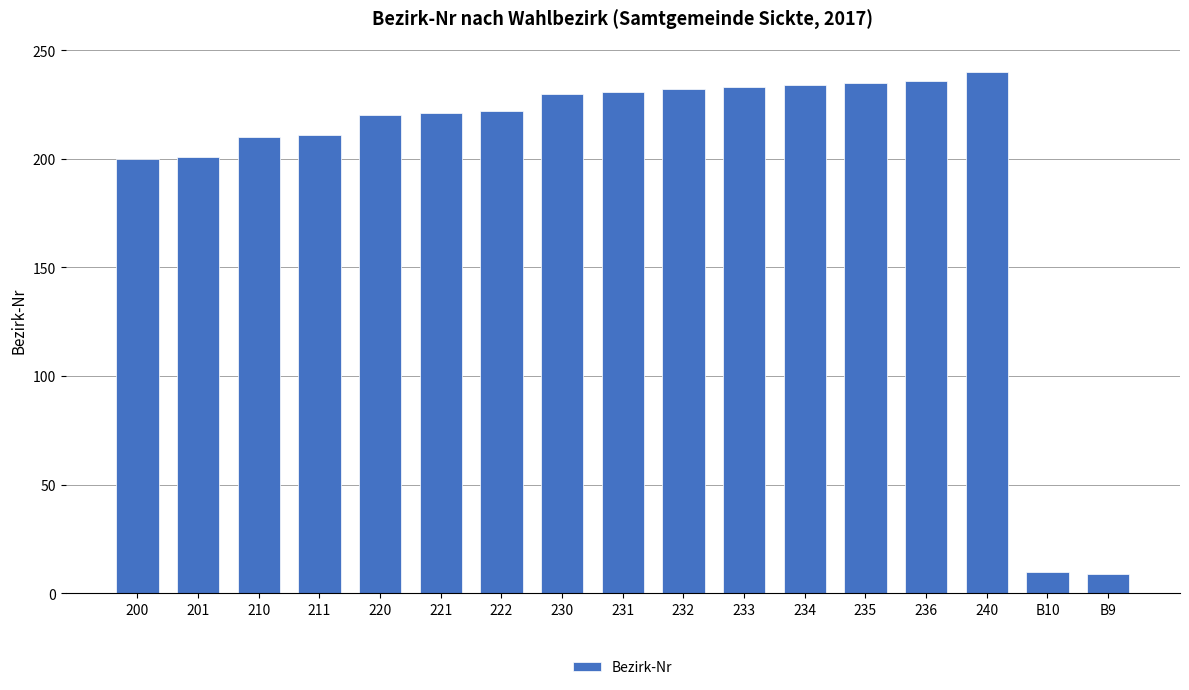

What is the label of the 14th bar from the right?

211